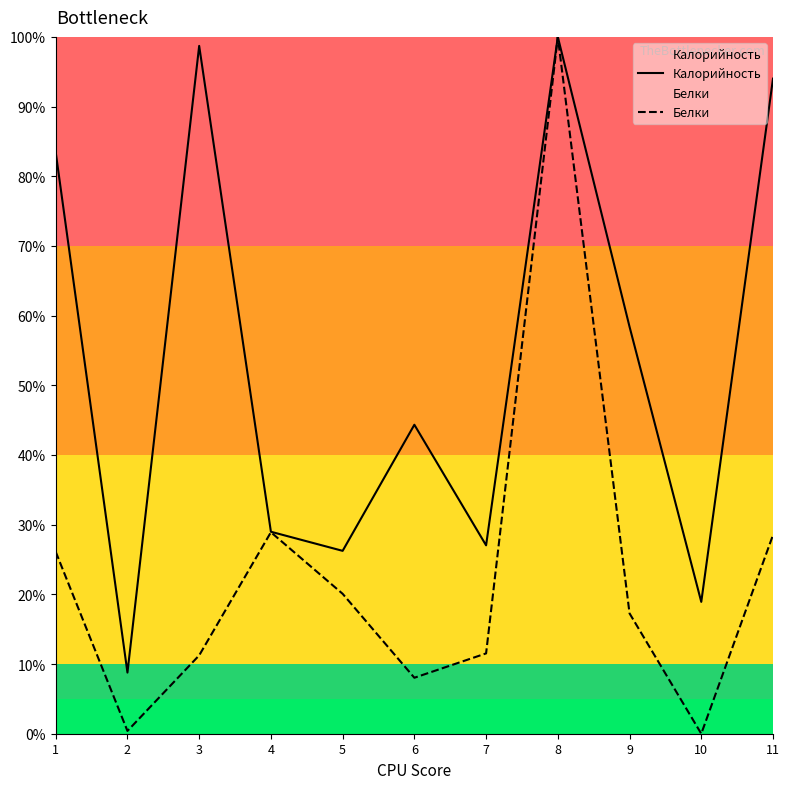

Rank the series by their average value, from lowest to highest.

Белки, Калорийность